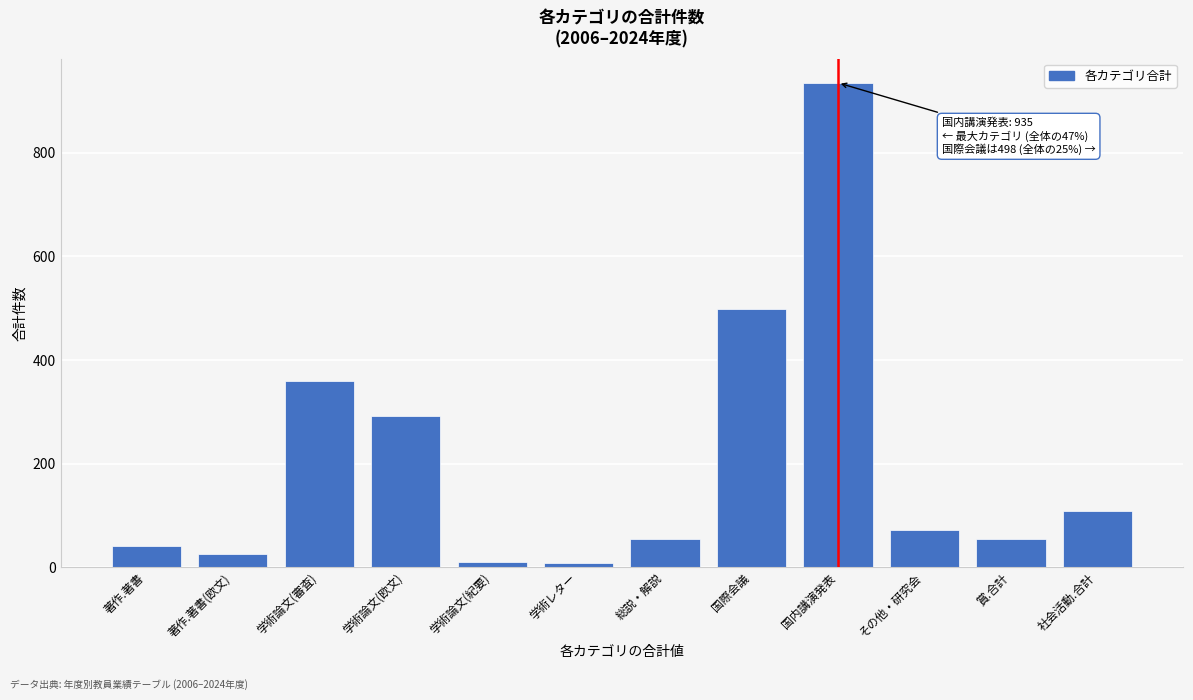

Where is the data nearest to the value 471?

国際会議